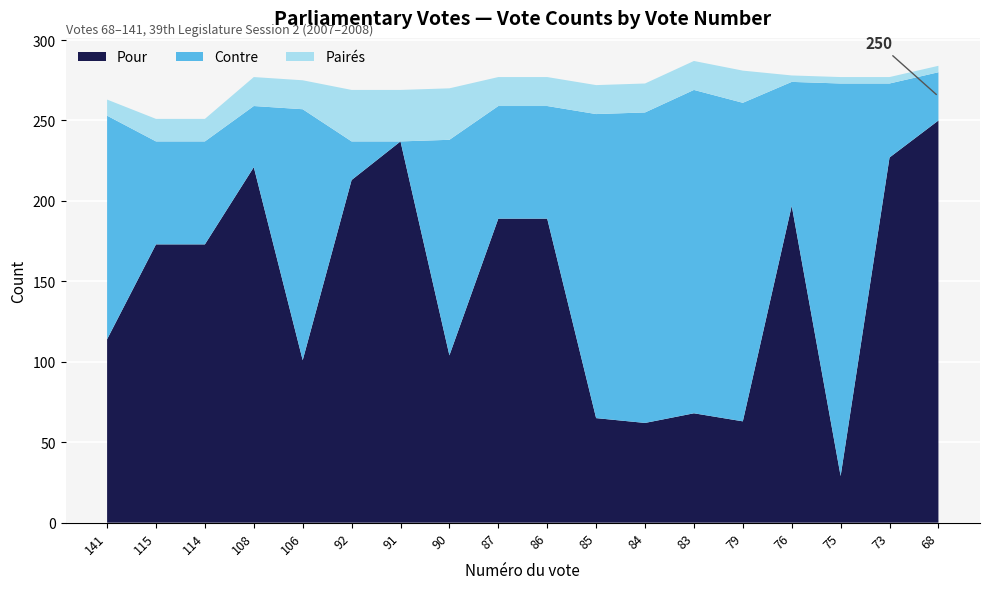

Reading right to left, transcribe all the data shown in this chart.

Pour: 250	227	29	197	63	68	62	65	189	189	104	237	213	101	221	173	173	114
Contre: 30	46	244	77	198	201	193	189	70	70	134	0	24	156	38	64	64	139
Pairés: 4	4	4	4	20	18	18	18	18	18	32	32	32	18	18	14	14	10